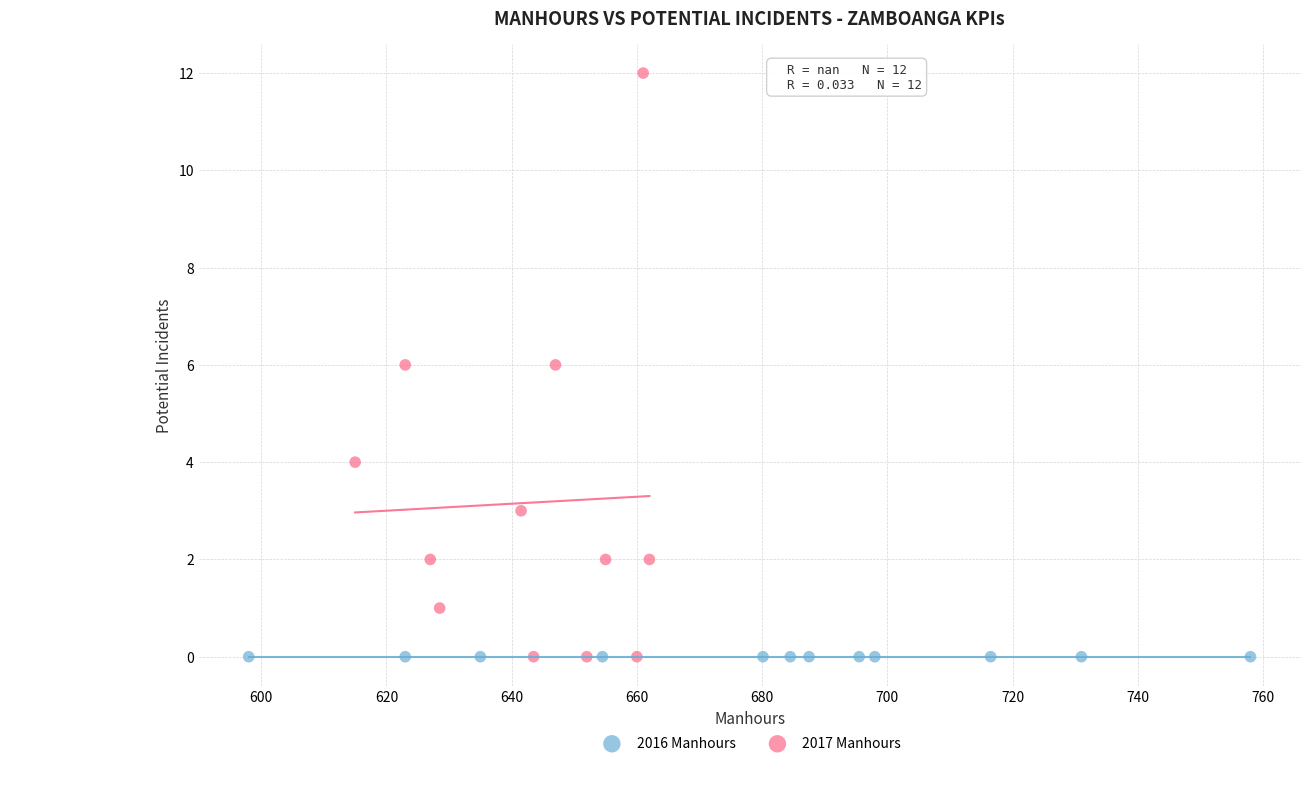

What are all the series names shown in the legend?

2016 Manhours, 2017 Manhours